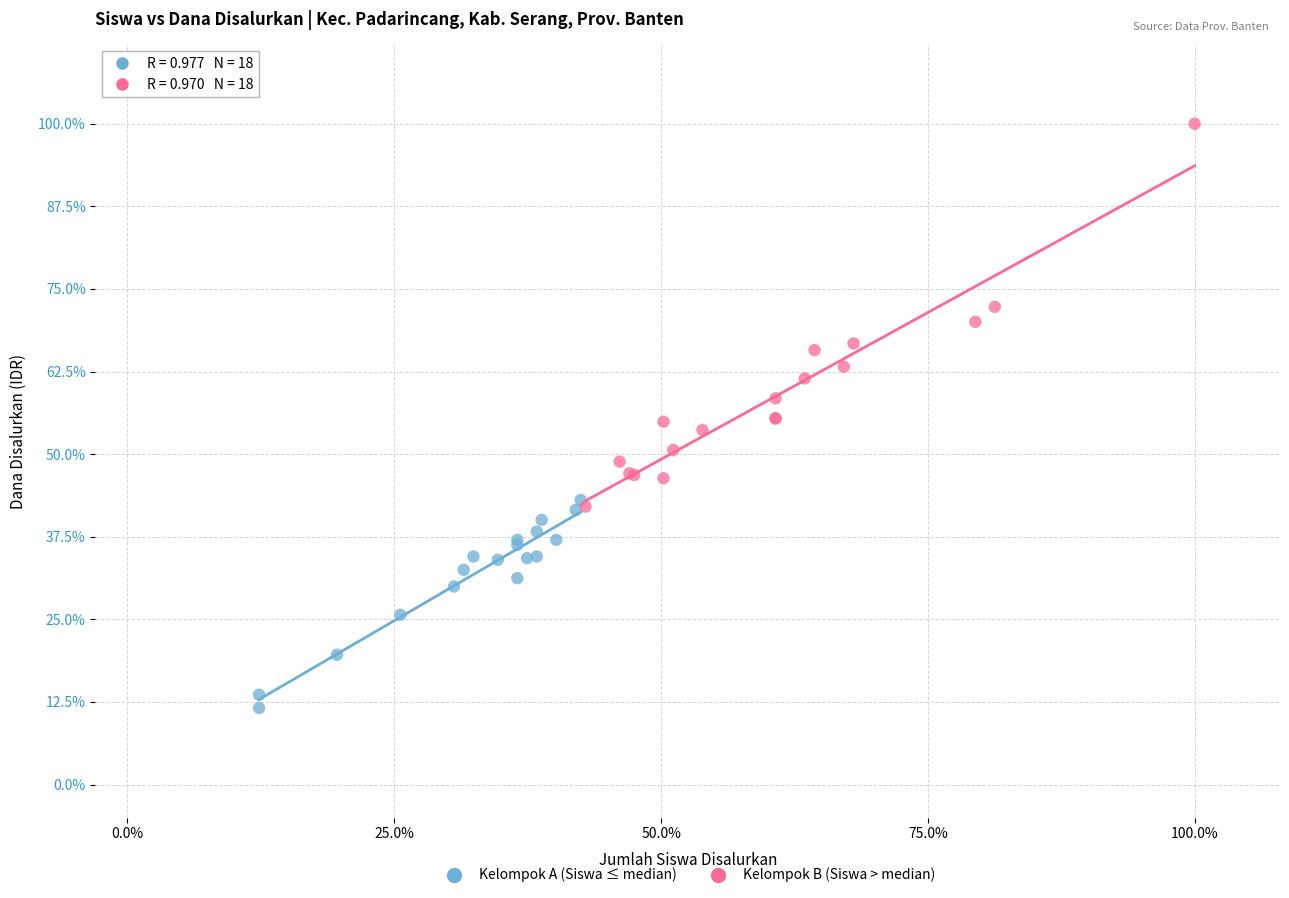

Which series has the widest spread of Y values?

Kelompok B (Siswa > median)